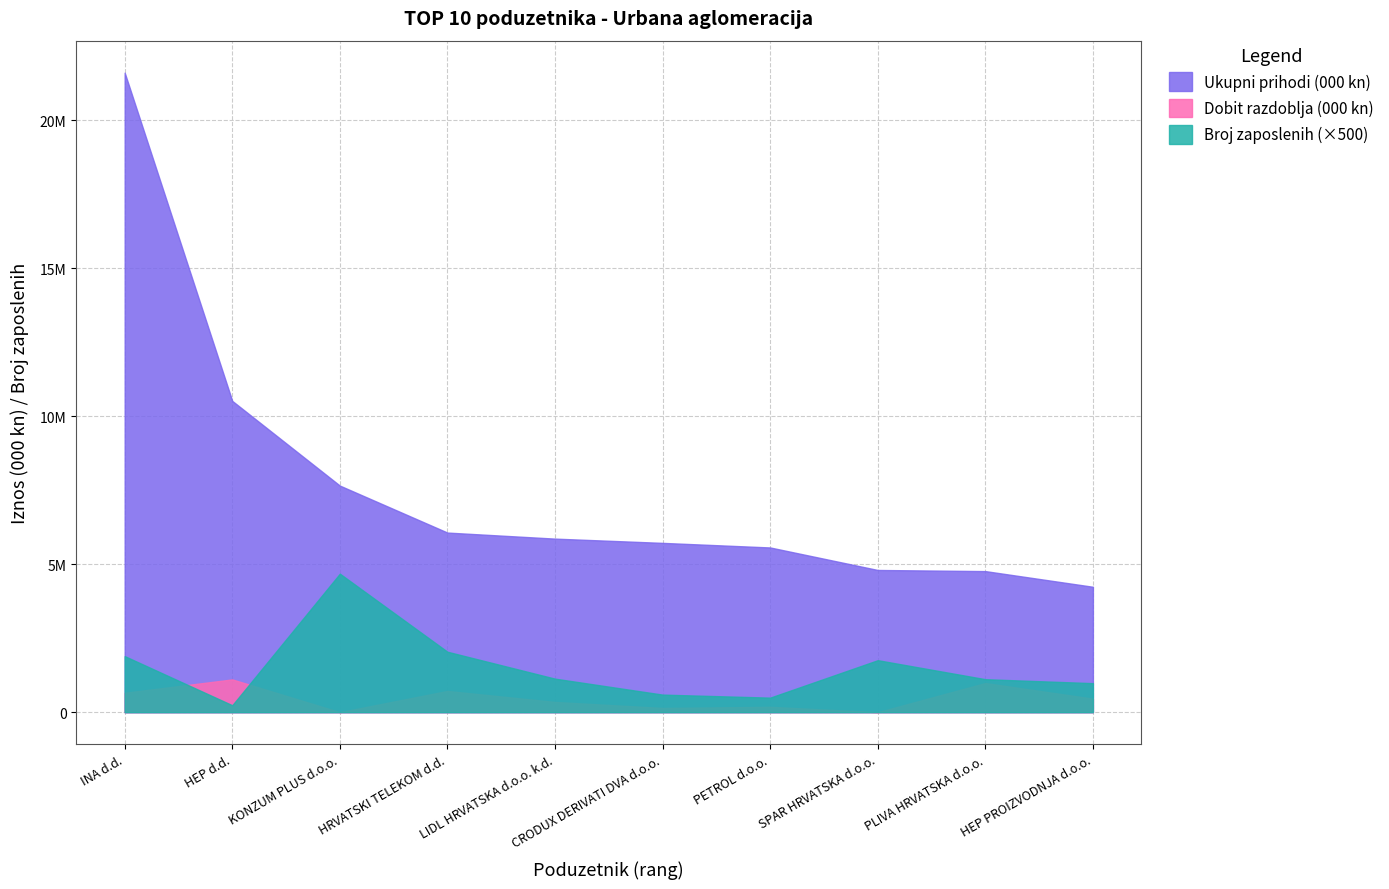

How many interior local peaks does the Broj zaposlenih series have?

2